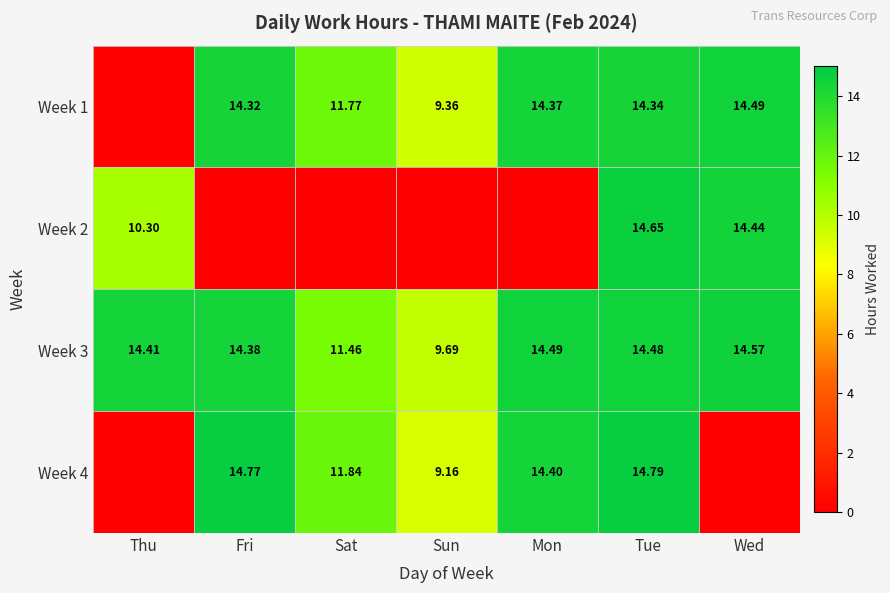

Where is Week 3 nearest to the value 12?

Sat